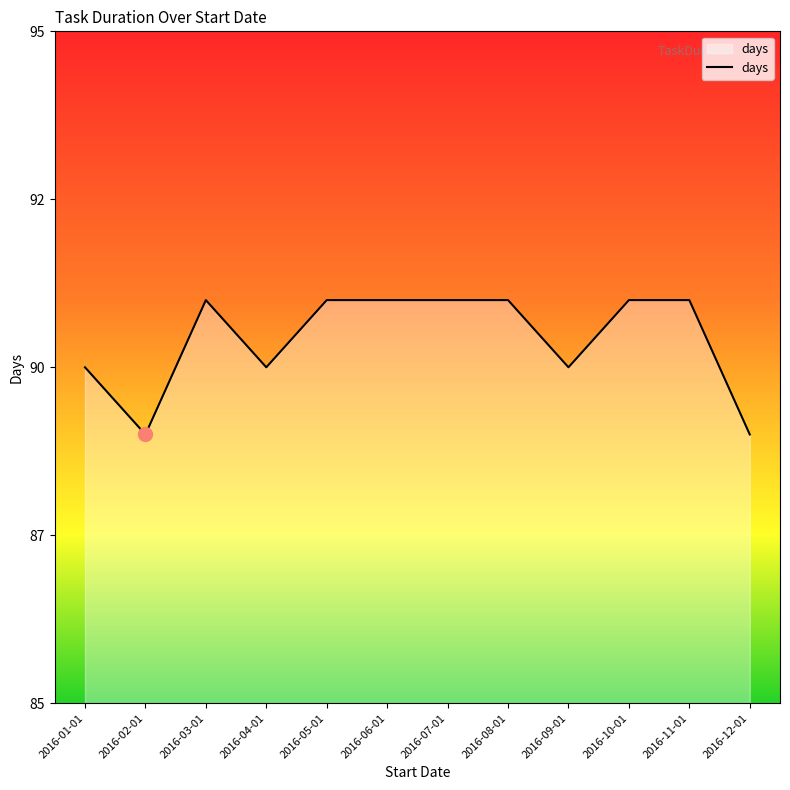

True or false: the data has more than 0 interior local peaks.

True